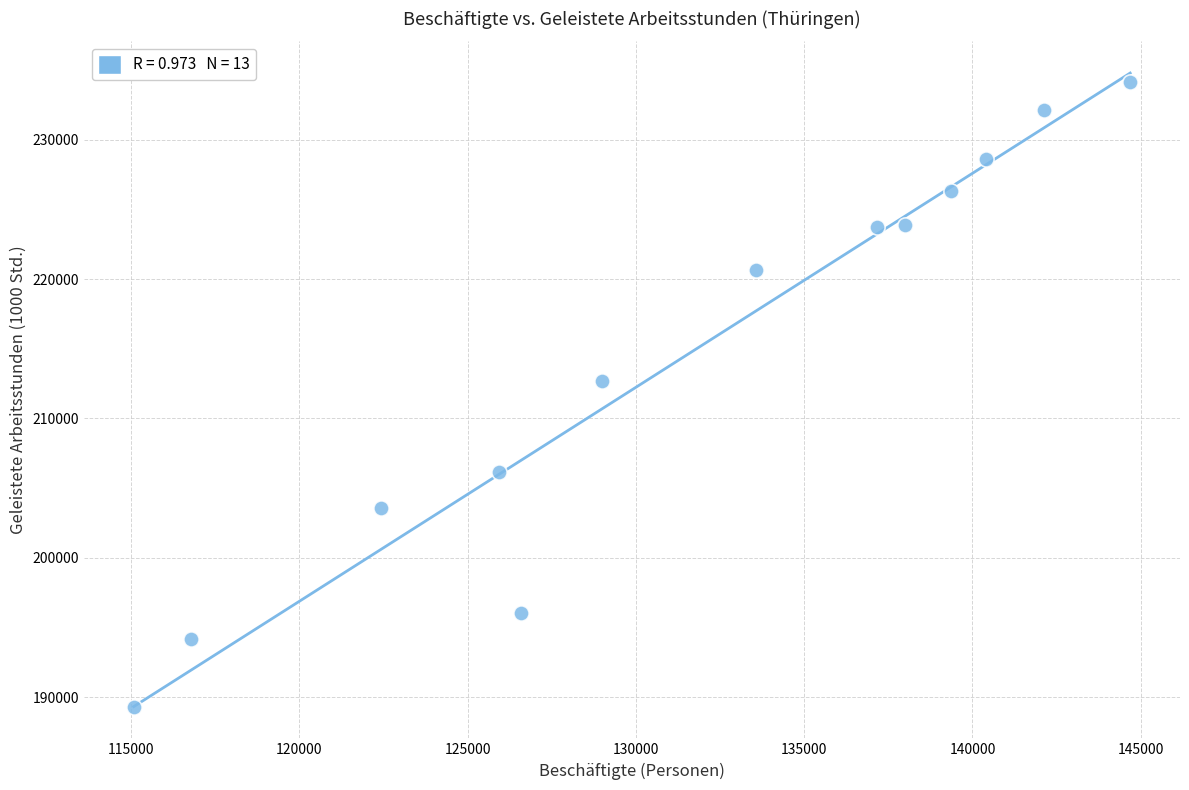

What is the range of X values (max minus min)?

29603.8